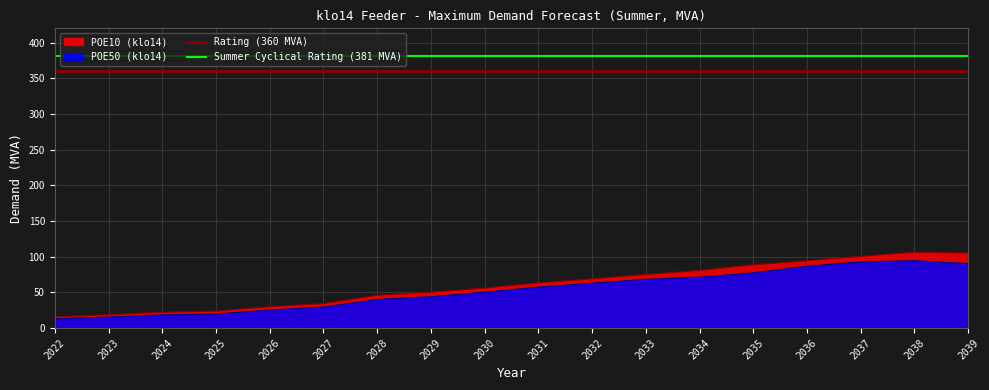

What is the average value of the Rating (360 MVA) series?

360